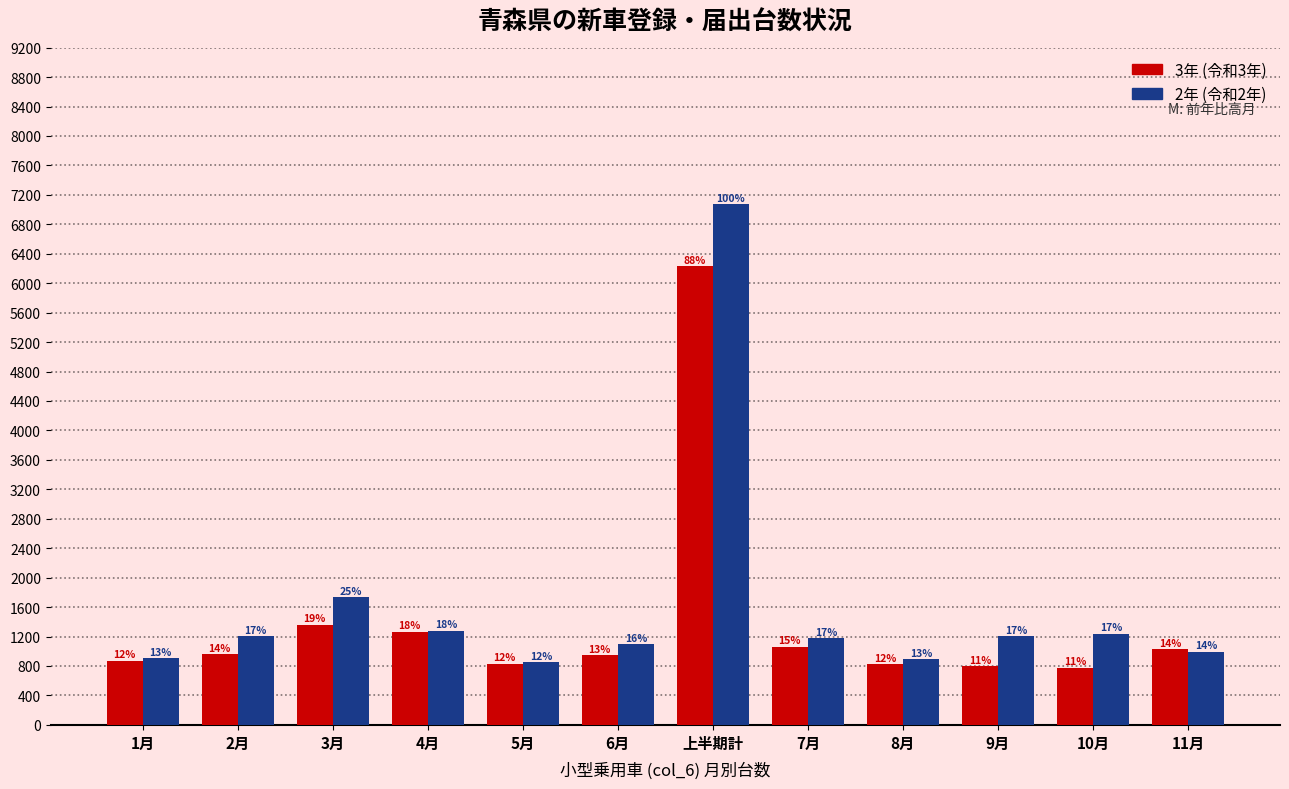

How many bars are there in total?

24